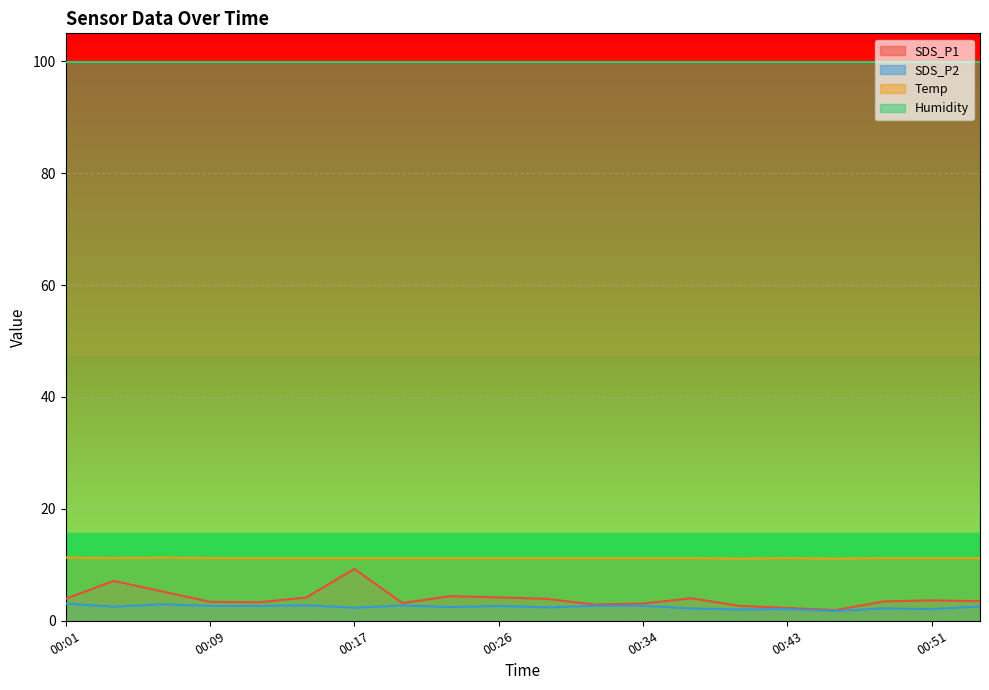

Where is the first local maximum for Temp?

00:06